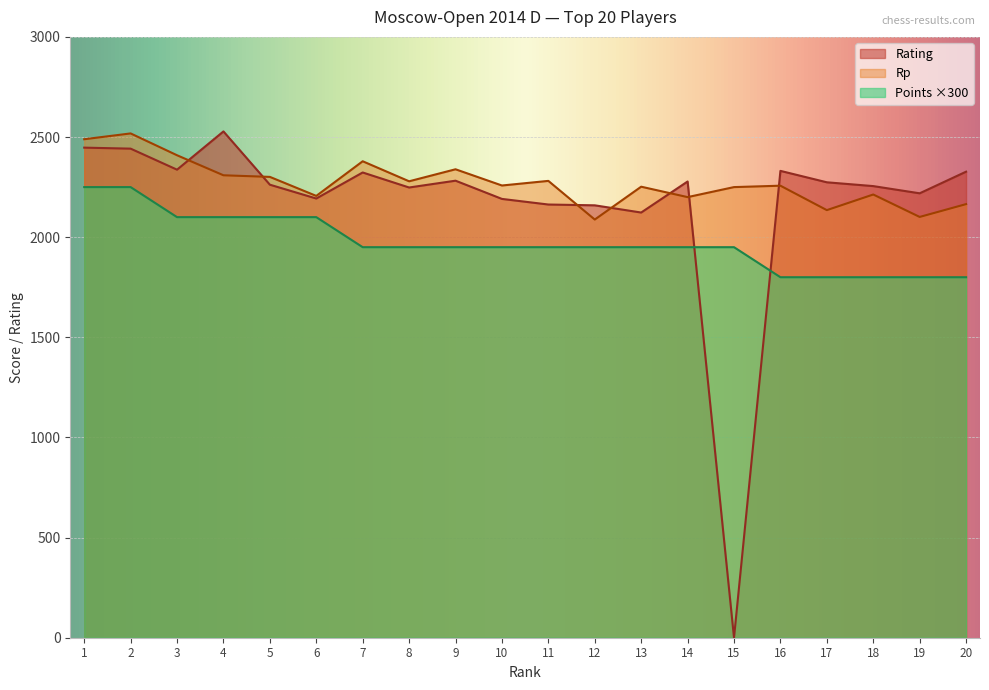

What is the value of the Rp point at the 12th from the left?

2088